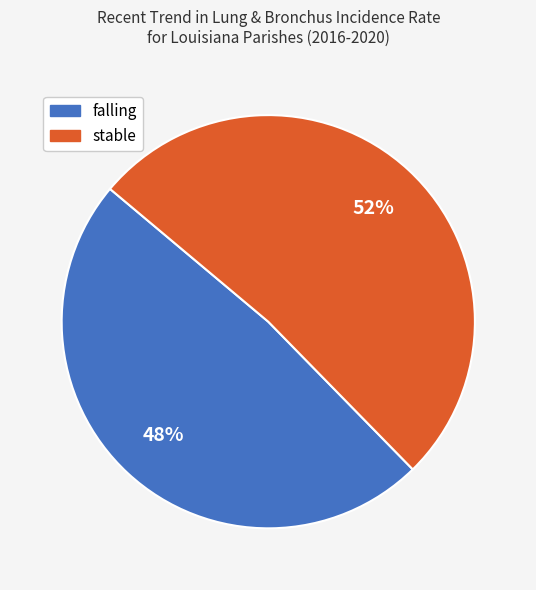

To the nearest percent, what is the average slice percentage?

50%